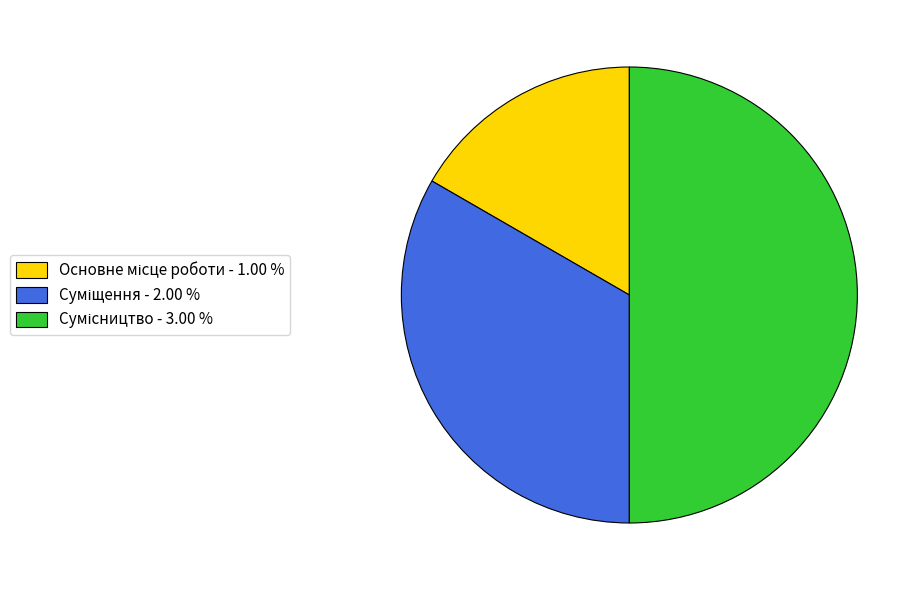

How much of the chart is everything except Основне місце роботи?

83.3%